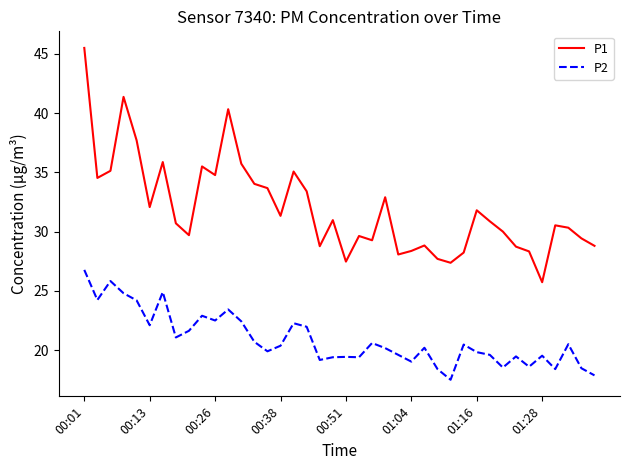

Count the number of categories in the chart.

40